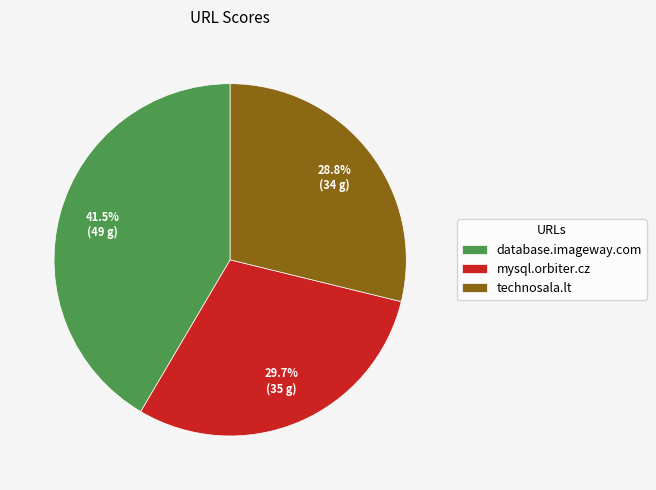

What percentage is the mysql.orbiter.cz slice, to the nearest percent?

30%